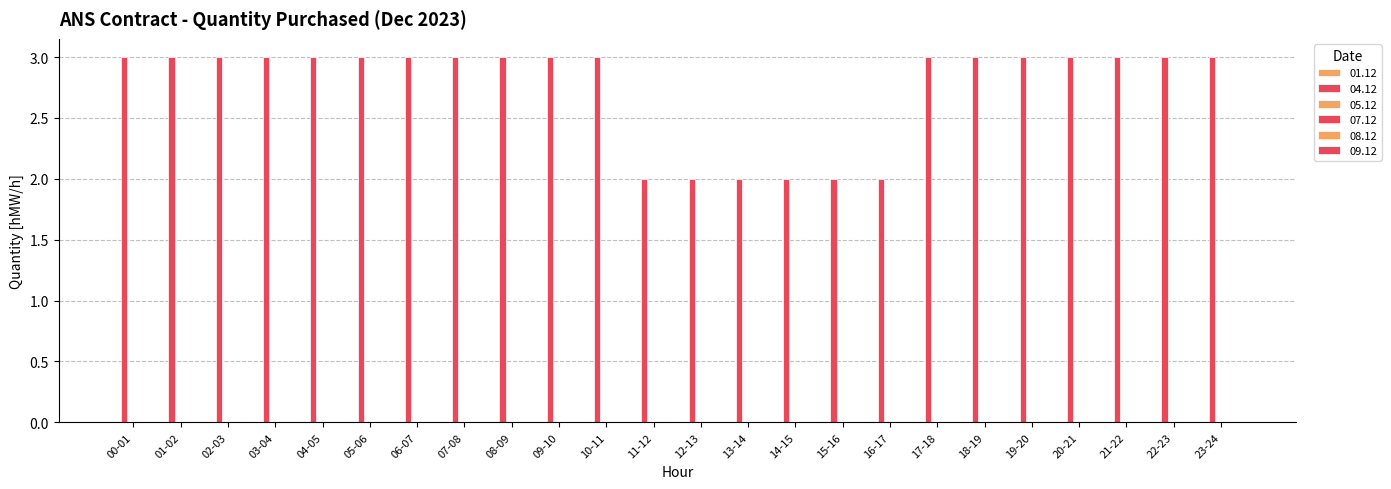

What is the label of the 23rd bar from the right?

01-02